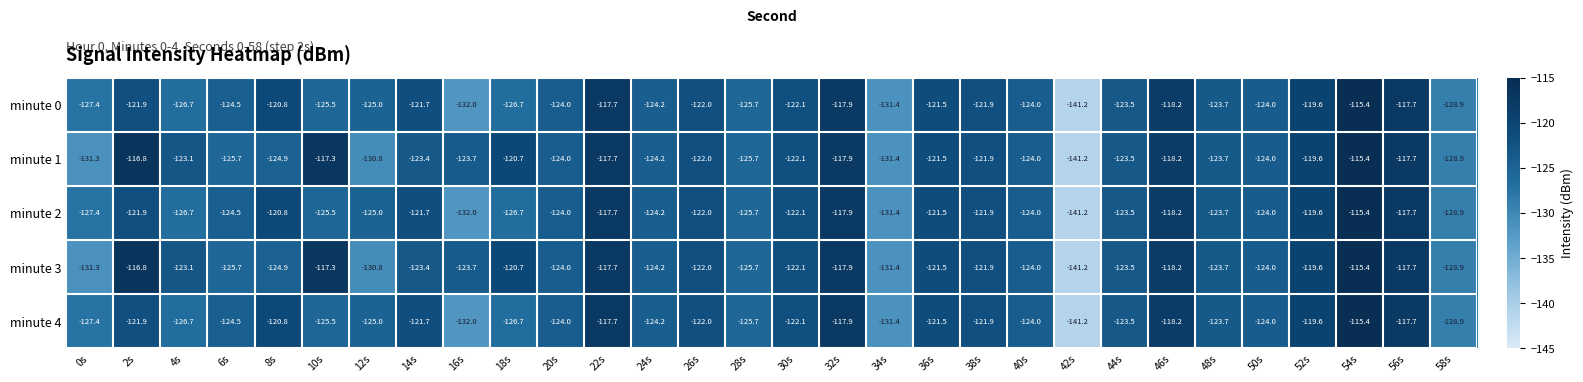

Where is minute 4 nearest to the value -128?

0s